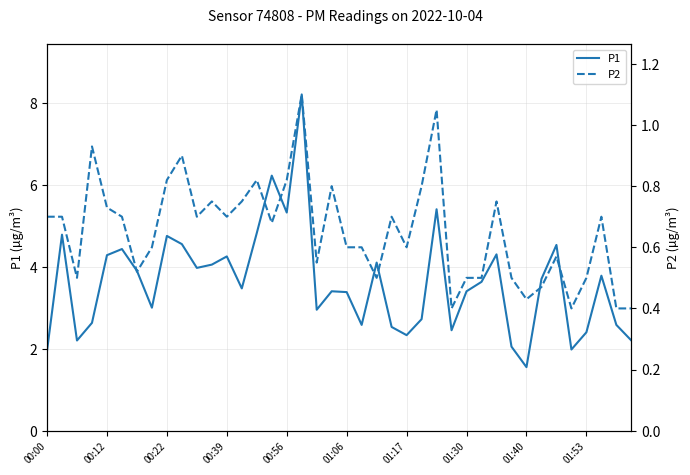

How many values in the P1 series are below 3?

15